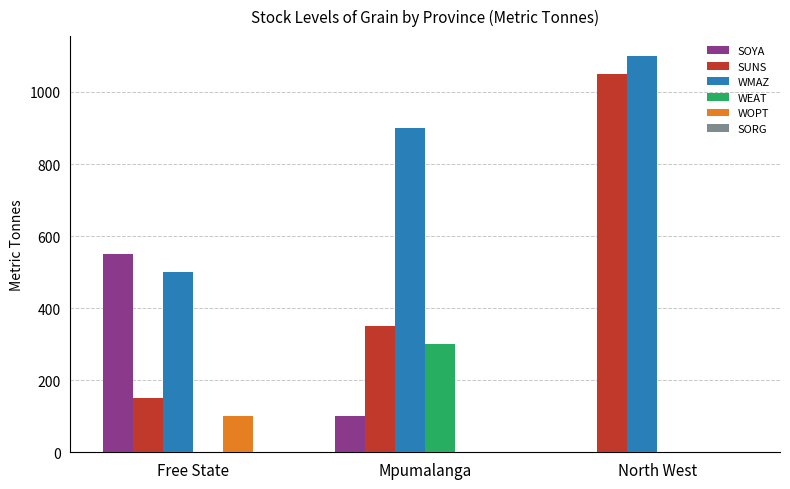

Is the value of WOPT at North West greater than the value of SOYA at Free State?

No